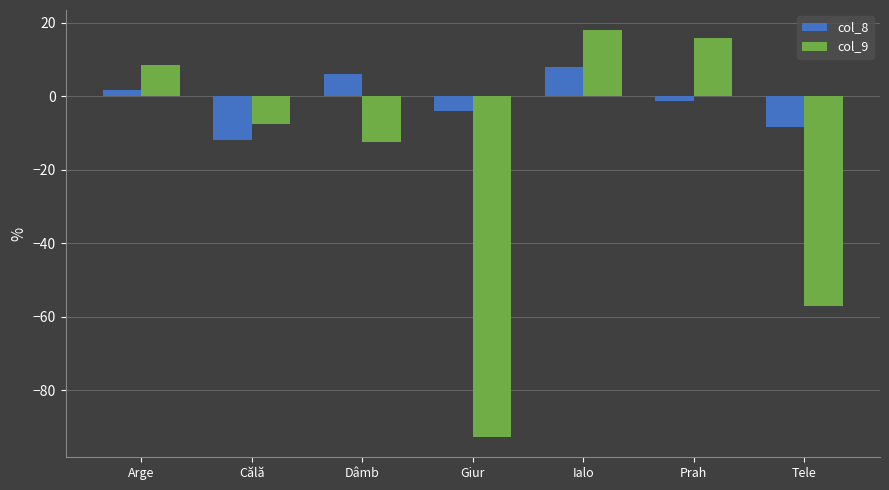

What is the maximum value shown in the chart?

17.9